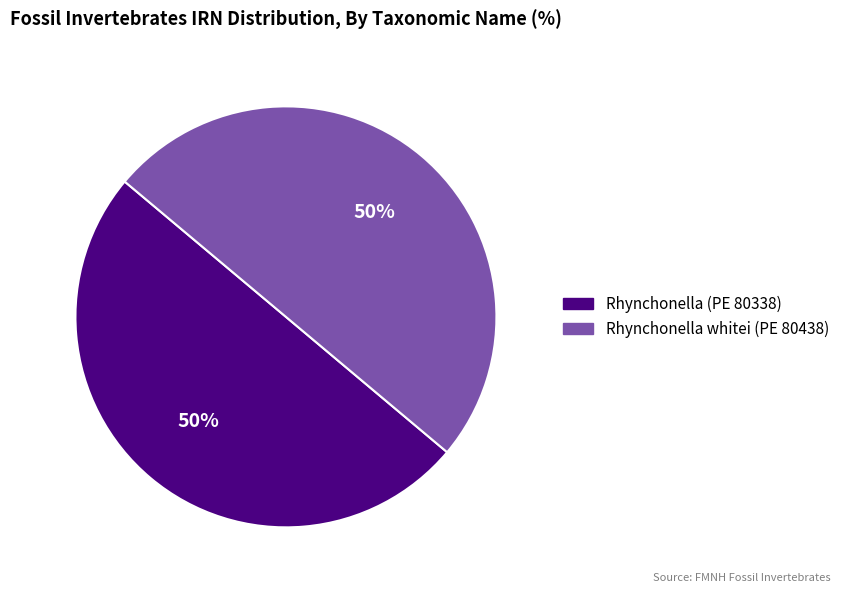

Do Rhynchonella (PE 80338) and Rhynchonella whitei (PE 80438) together represent more than half of the pie?

Yes